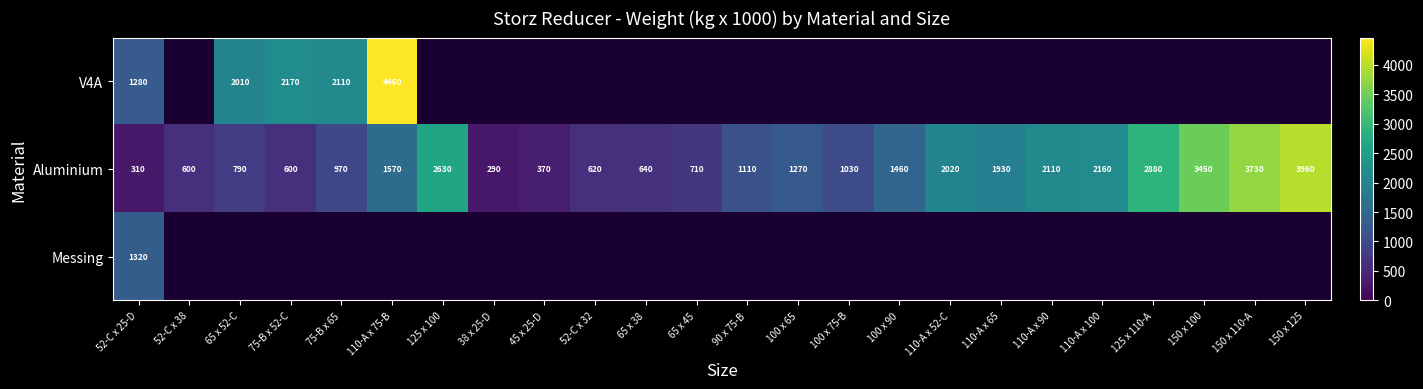

At which category is the sum across all series the highest?

52-C x 25-D